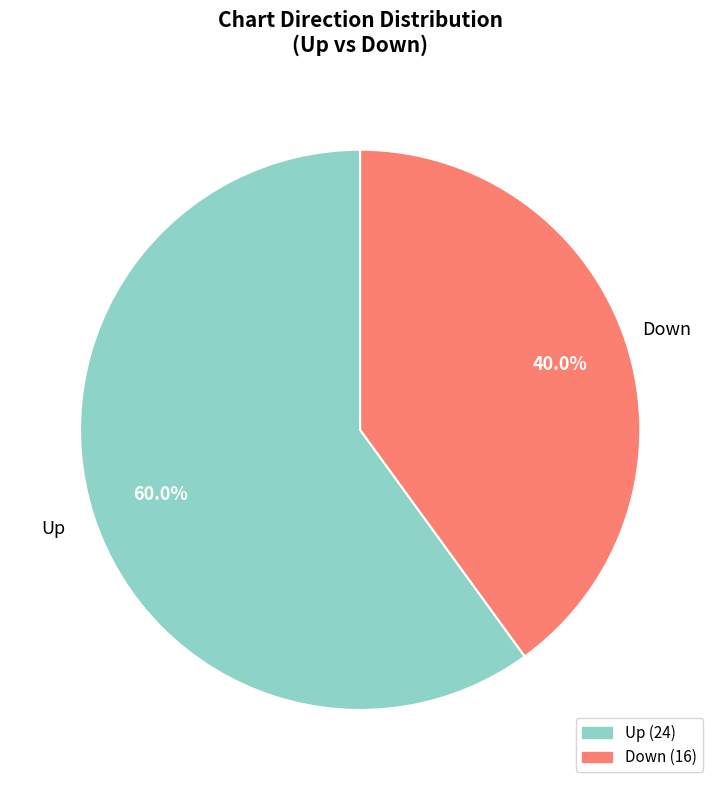

Is there any slice that represents more than half of the pie?

Yes